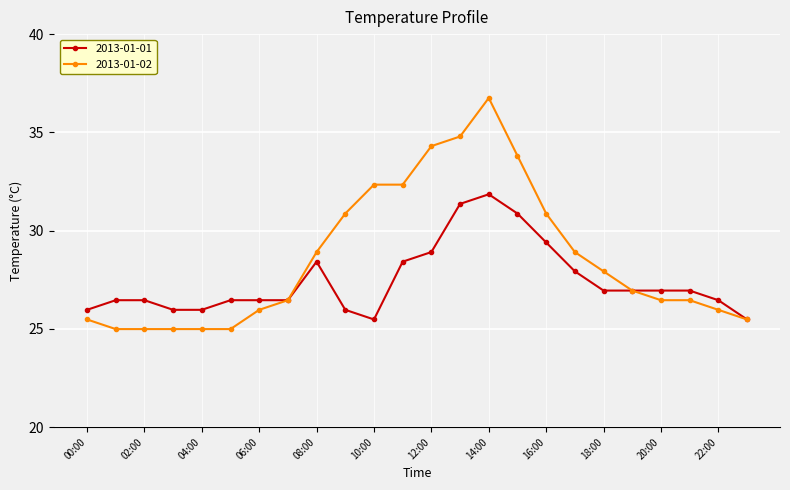

Which series has the largest range (max minus min)?

2013-01-02